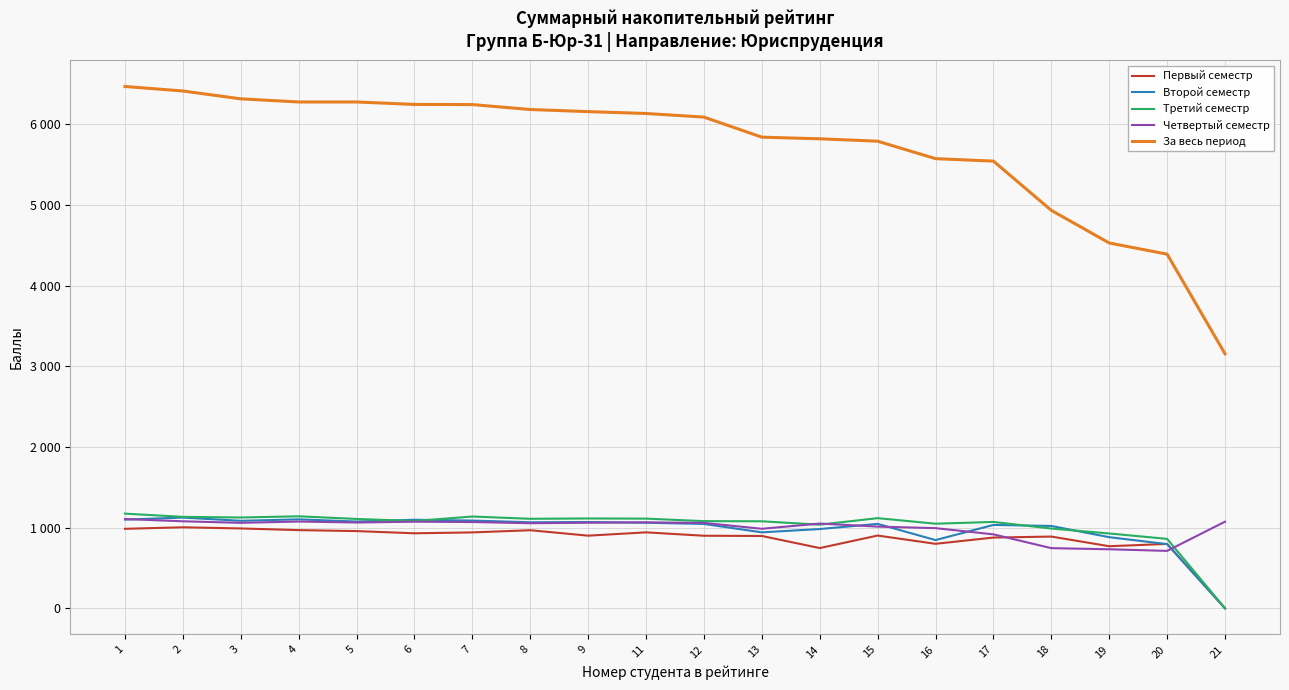

What are all the series names shown in the legend?

Первый семестр, Второй семестр, Третий семестр, Четвертый семестр, За весь период